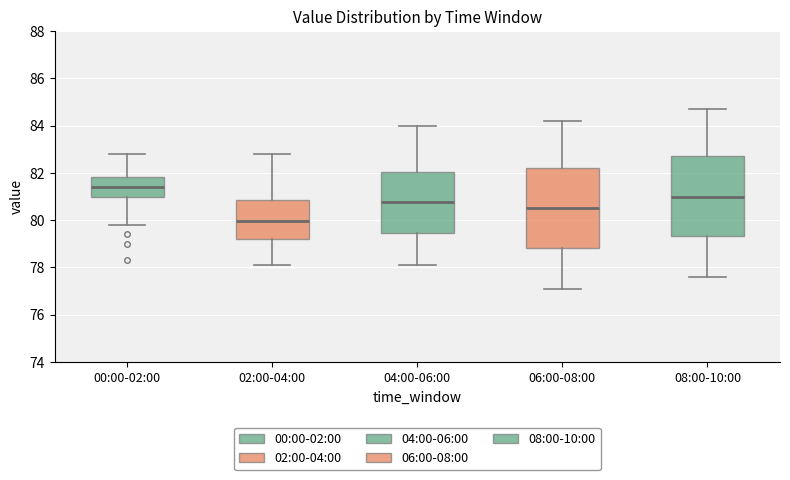

Reading left to right, read every box against the y-axis: the position of its median line, the range the box covers, and the ends of its whiskers. The values are not printed on the chart, so give them approximately, as read against the axis.

00:00-02:00: median 81.4, box 81.0 to 81.8, whiskers 79.8 to 82.8
02:00-04:00: median 80.0, box 79.2 to 80.8, whiskers 78.2 to 82.8
04:00-06:00: median 80.8, box 79.4 to 82.0, whiskers 78.2 to 84.0
06:00-08:00: median 80.6, box 78.8 to 82.2, whiskers 77.2 to 84.2
08:00-10:00: median 81.0, box 79.4 to 82.8, whiskers 77.6 to 84.8